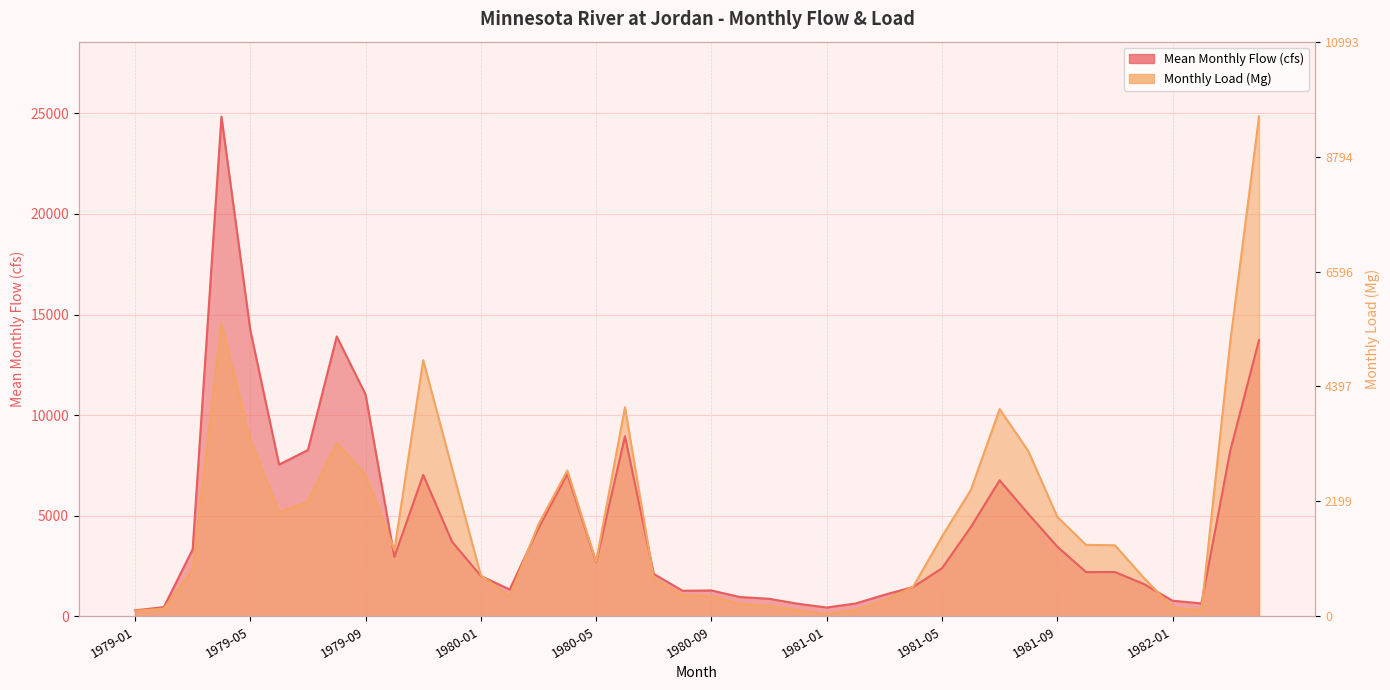

How many lines are shown in the chart?

2